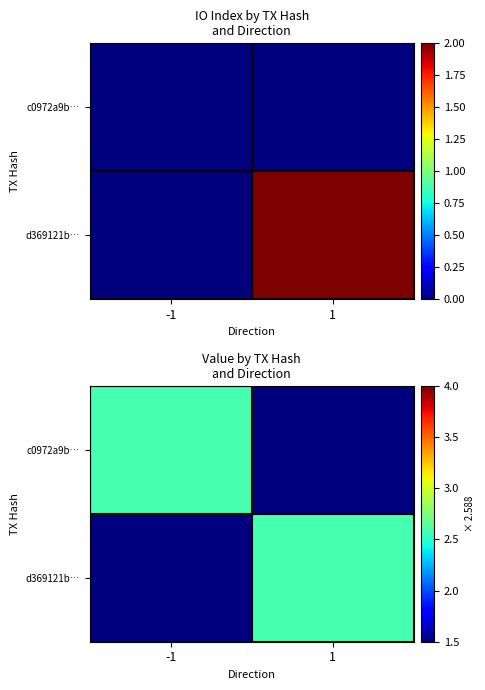

Where is d369121b… nearest to the value 1?

-1